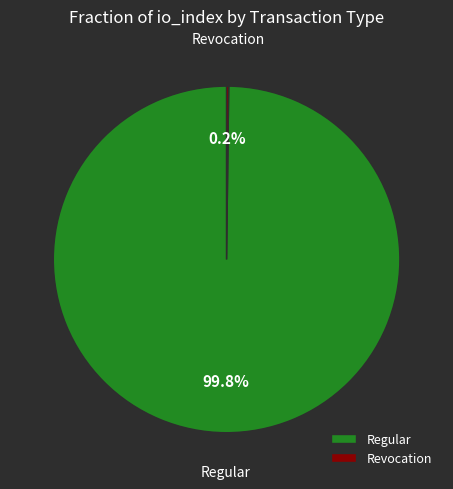

Is there any slice that represents more than half of the pie?

Yes